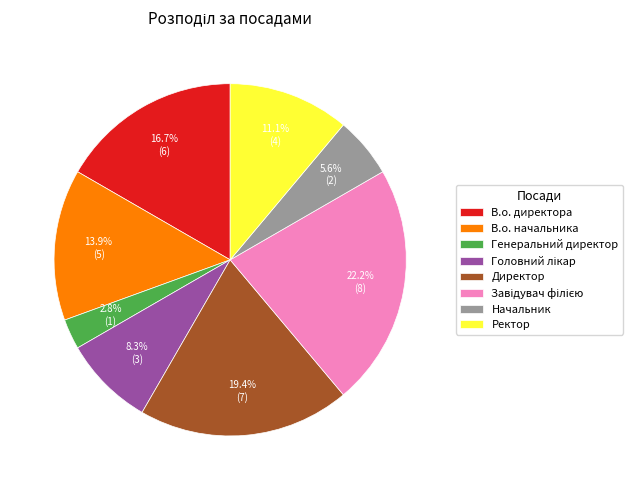

Is it true that В.о. директора is 3% of the pie?

False